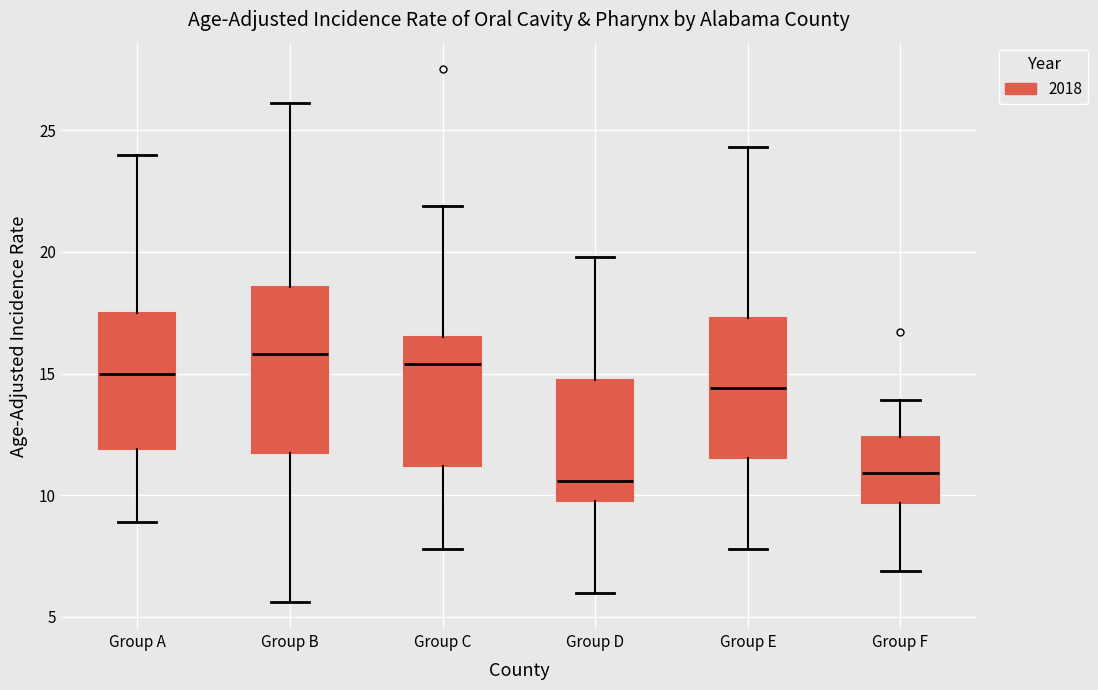

Which box is the tallest, from its lower edge to its upper edge?

Group B